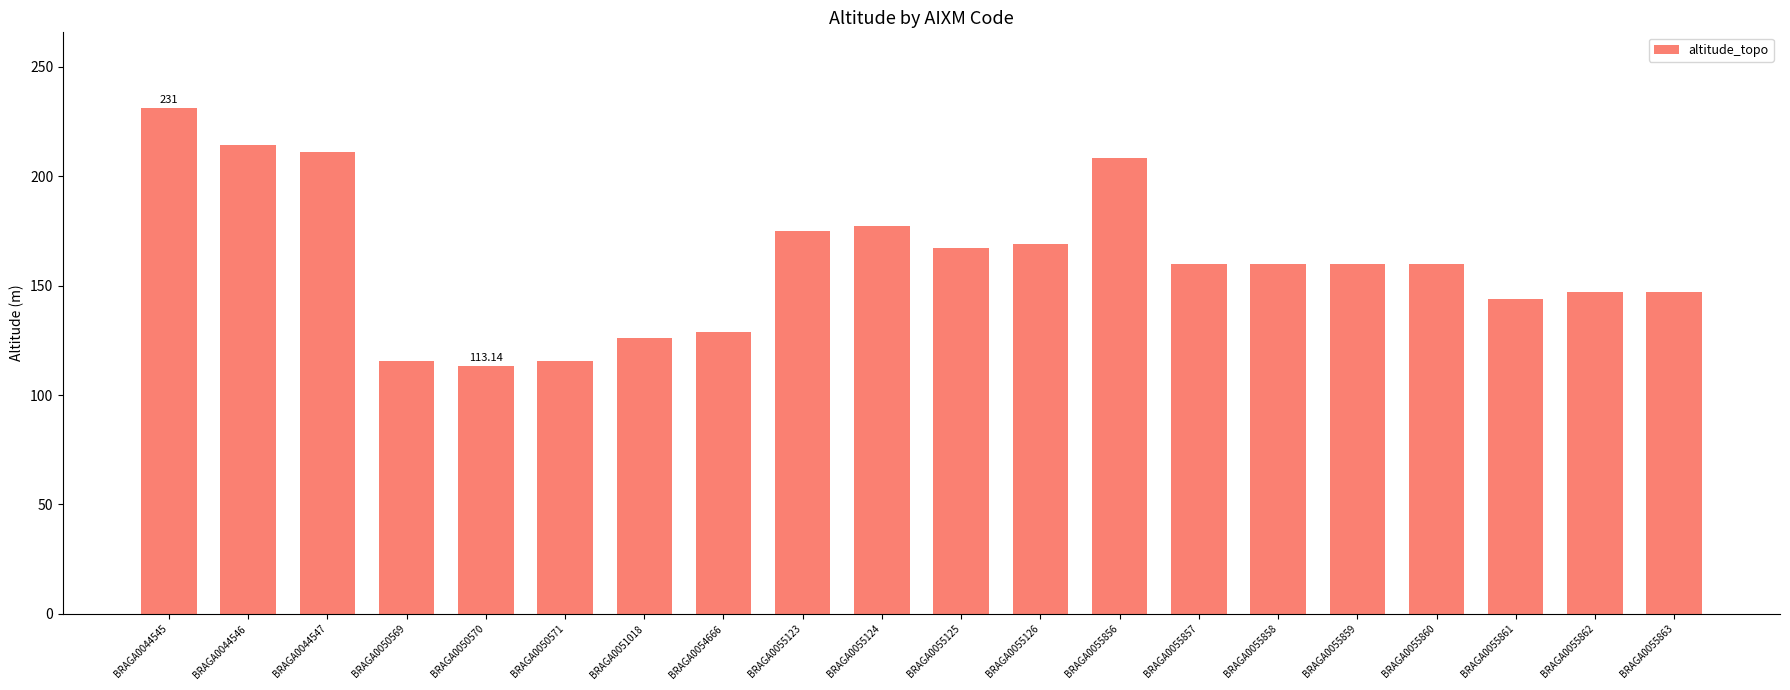

Approximately how many times larger is the value at BRAGA0055860 compared to BRAGA0044546?

0.7